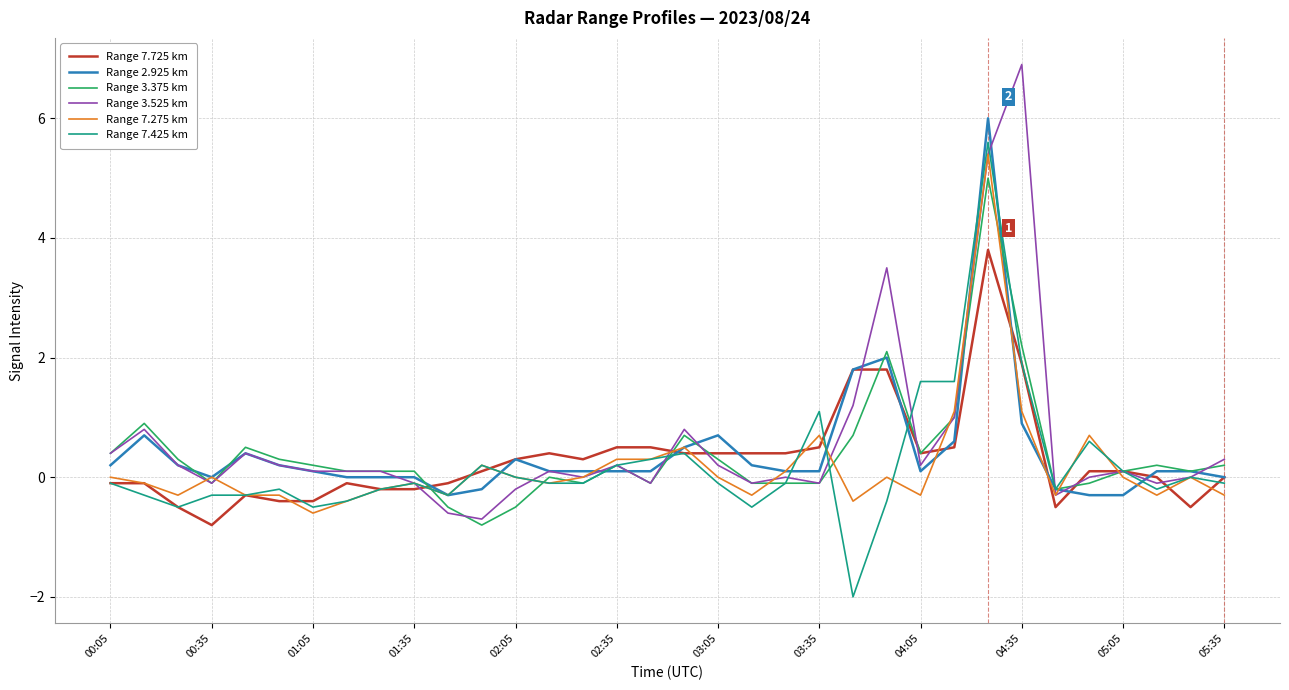

Count the number of categories in the chart.

34